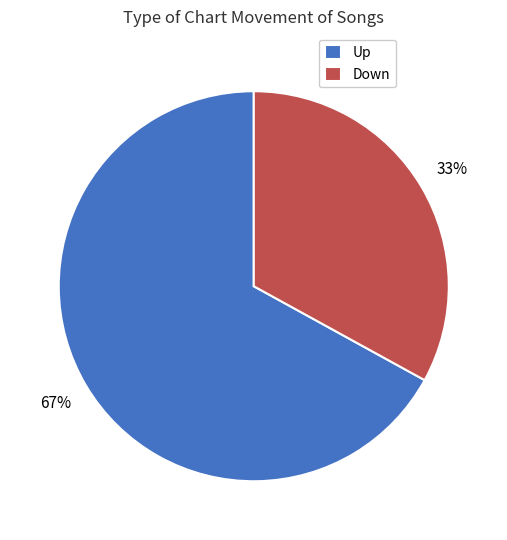

To the nearest percent, what is the difference between the largest and smallest slice percentages?

34%